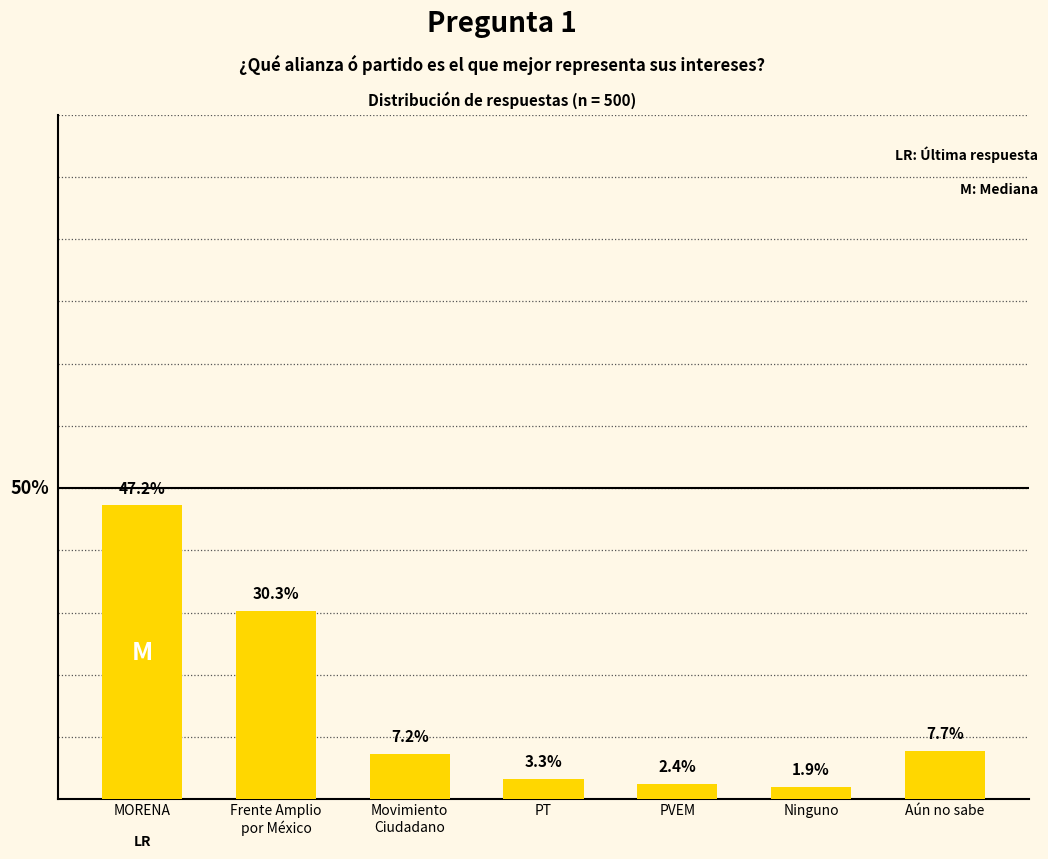

At which label does the data first exceed 7?

MORENA